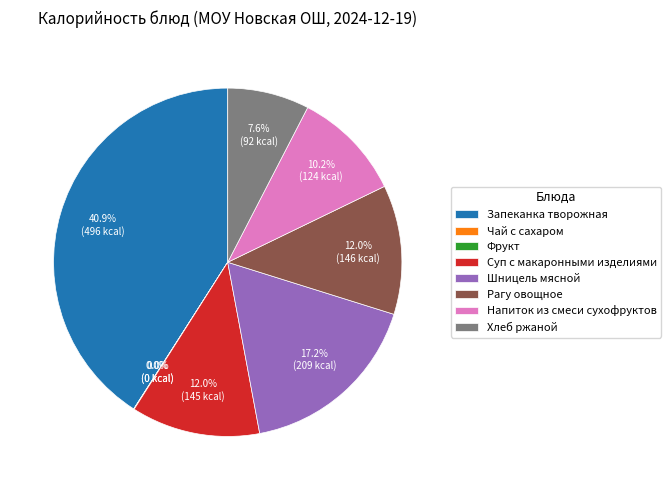

To the nearest percent, what percentage of the pie is Суп с макаронными изделиями?

12%